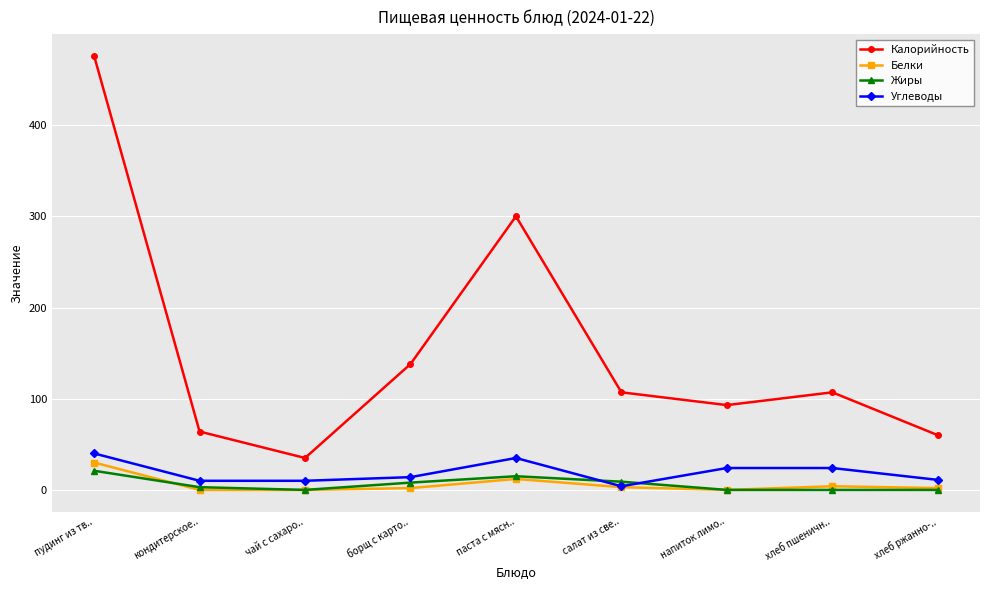

At which category is the sum across all series the highest?

пудинг из тв..